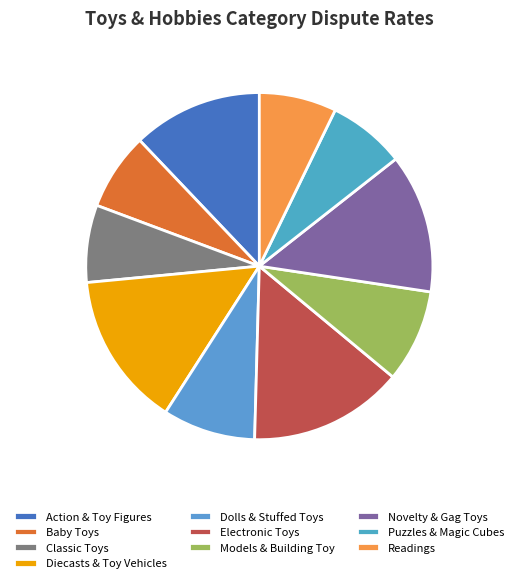

How many slices are in this pie chart?

10